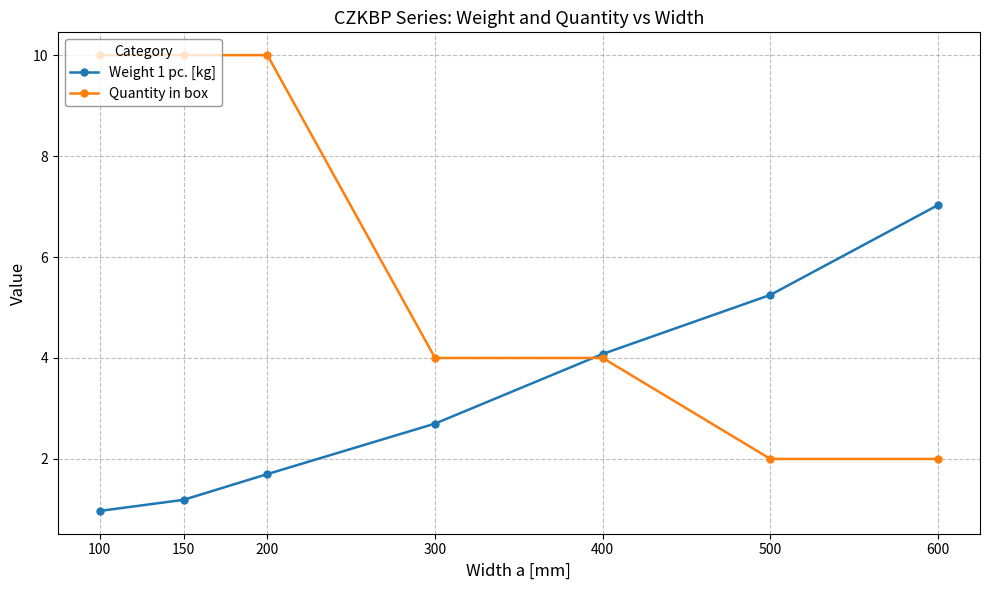

At 600, list the series in order from smallest to largest.

Quantity in box, Weight 1 pc. [kg]